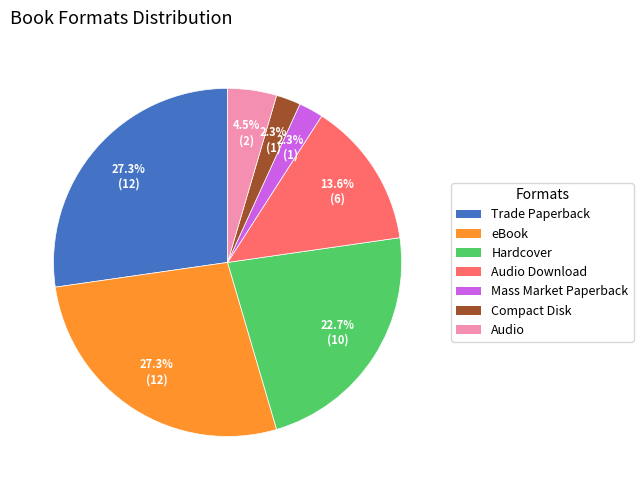

Which has a higher value, Hardcover or eBook?

eBook